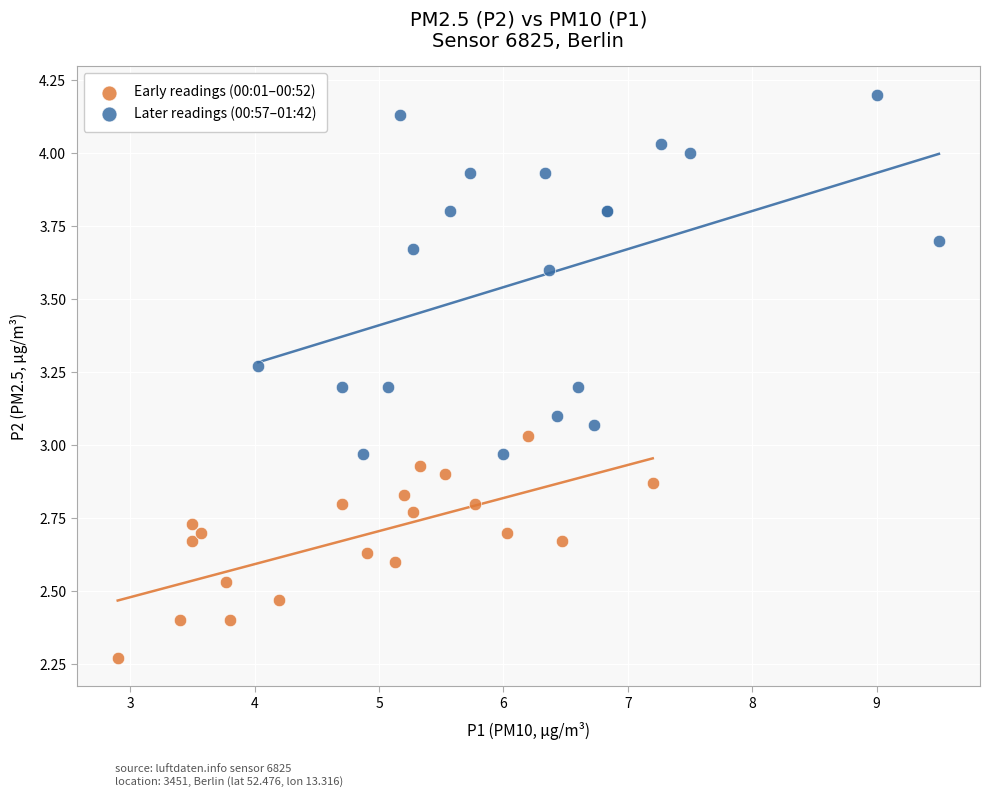

Which series has the largest Y range (max minus min)?

Later readings (00:57–01:42)